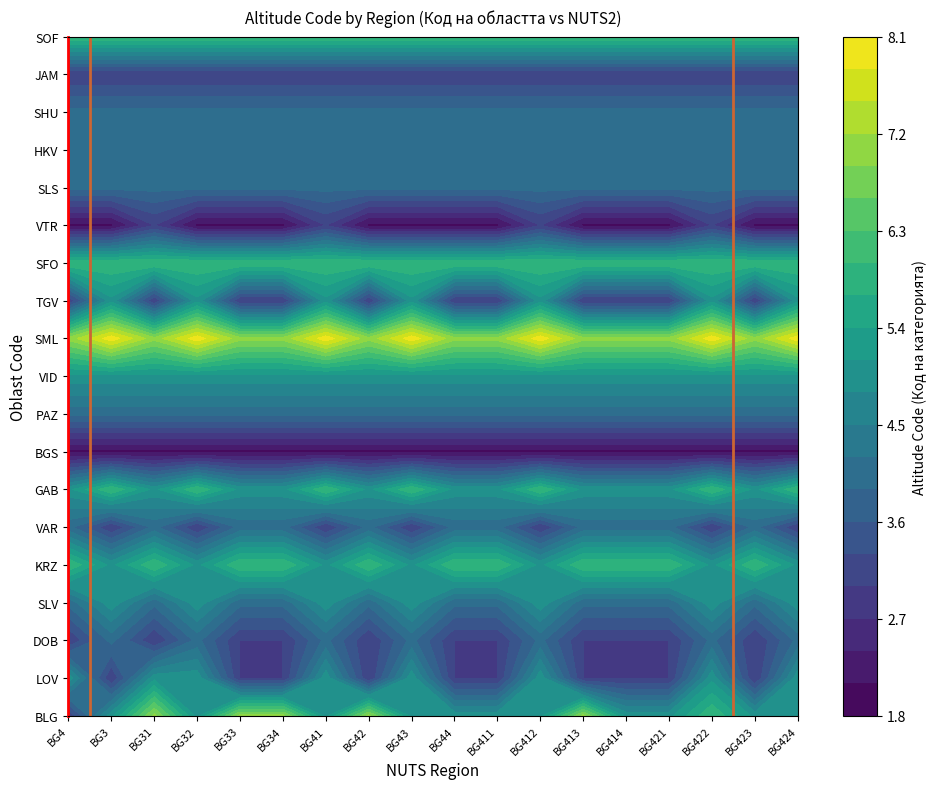

Rank the categories by KRZ value from highest to lowest.

0, 2, 4, 5, 7, 9, 10, 12, 13, 14, 16, 1, 3, 6, 8, 11, 15, 17